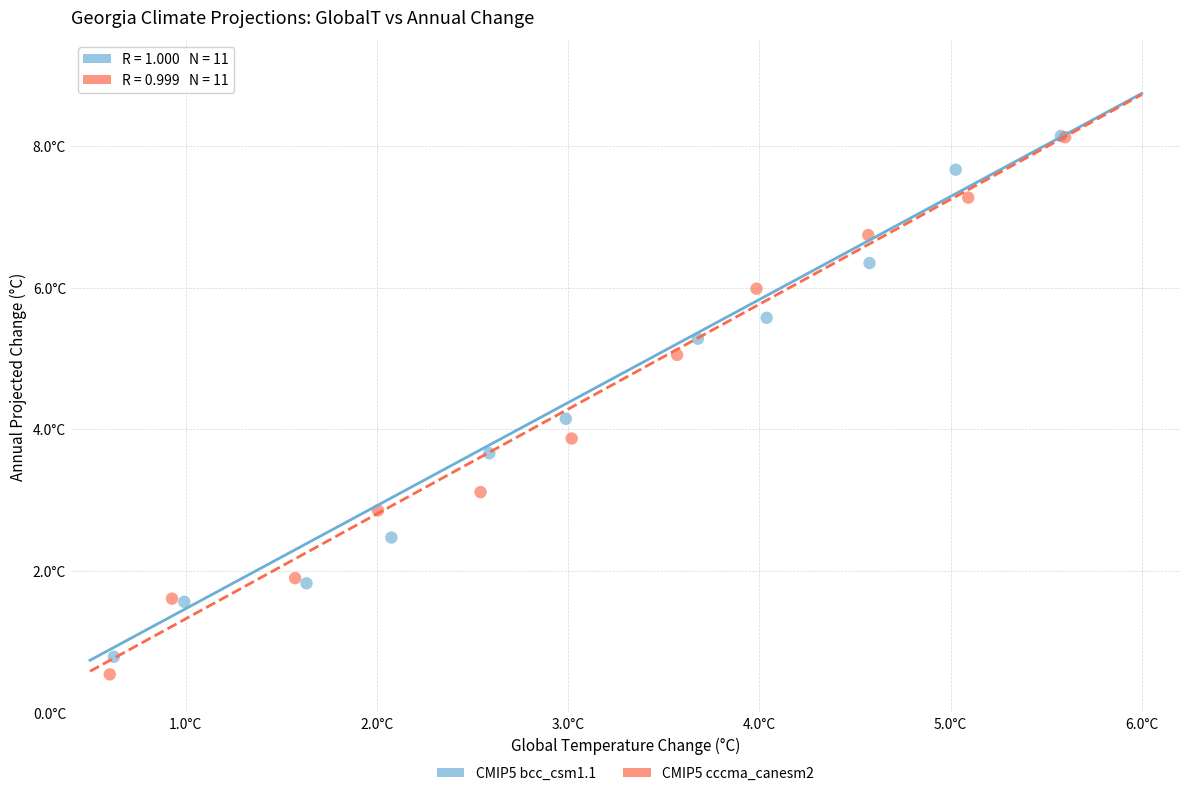

What are all the series names shown in the legend?

CMIP5 bcc_csm1.1, CMIP5 cccma_canesm2